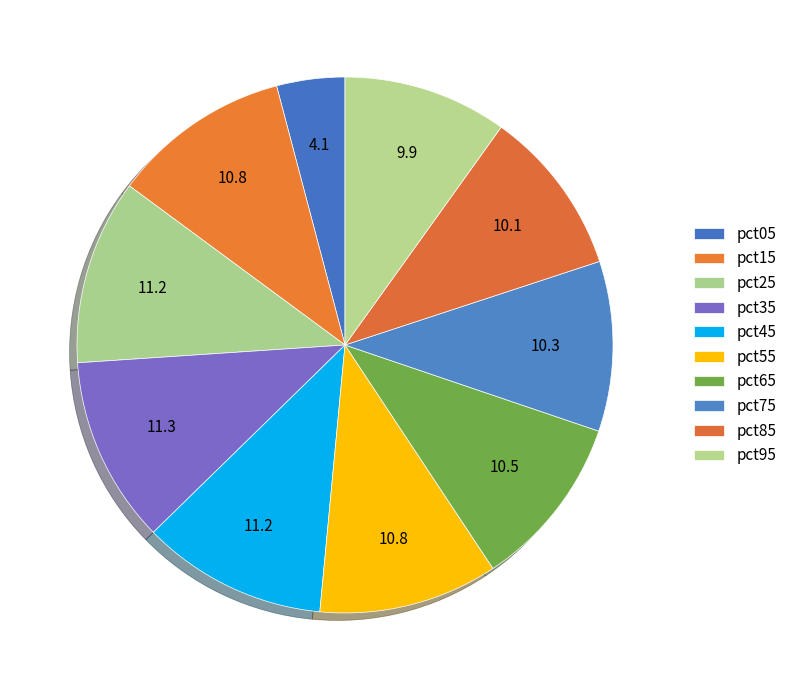

How many slices are in this pie chart?

10